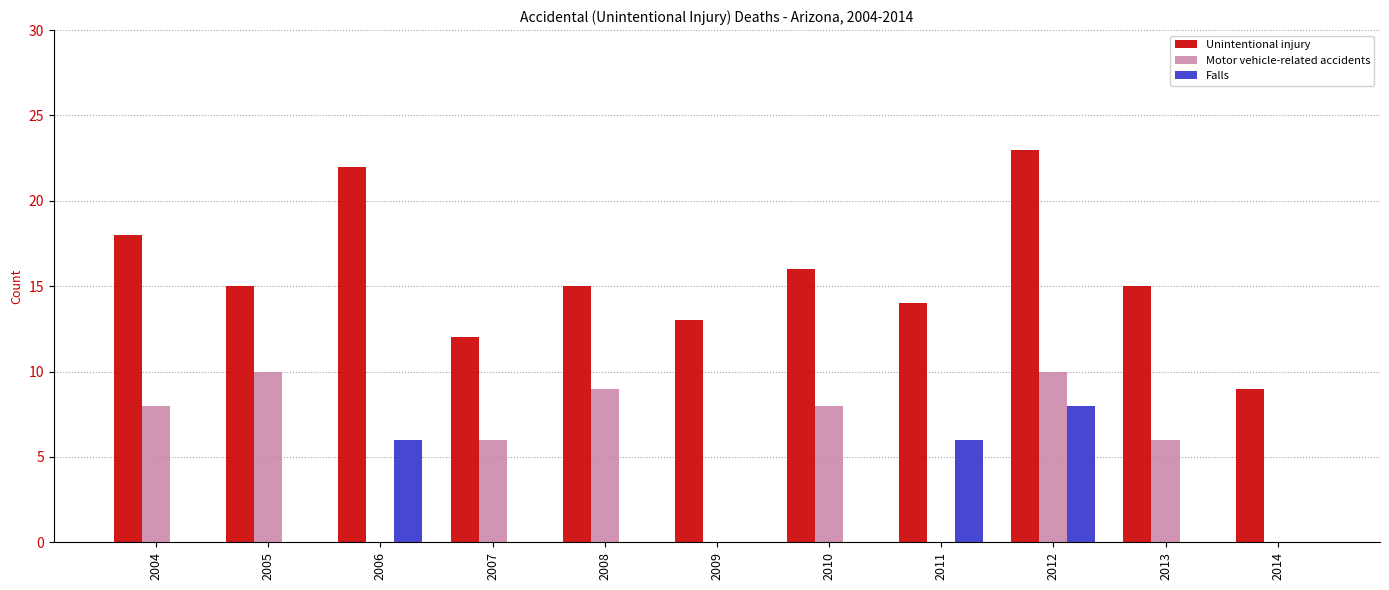

At which category is the sum across all series the highest?

2012